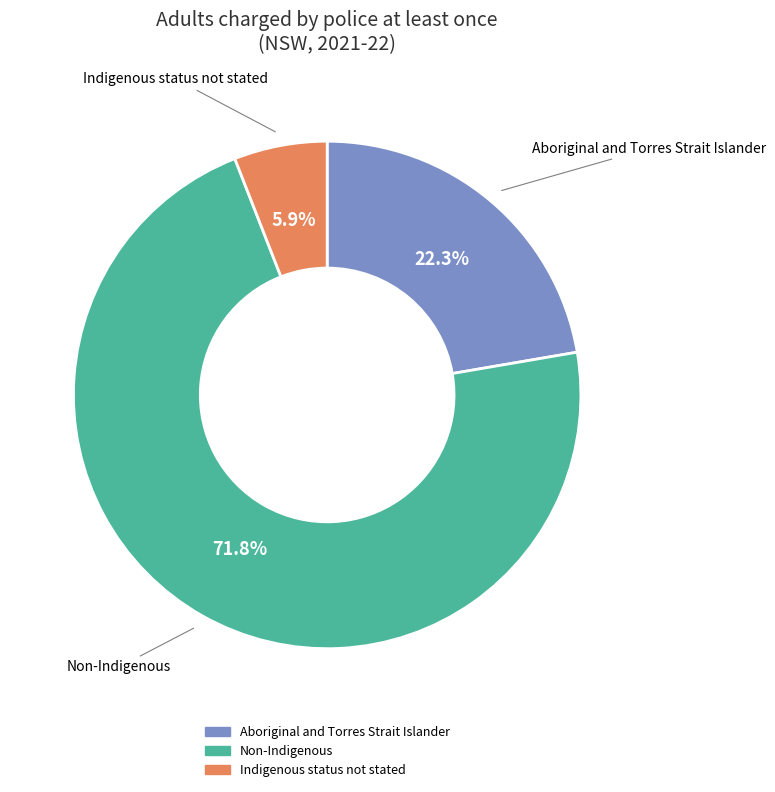

Which category has the biggest portion of the pie?

Non-Indigenous